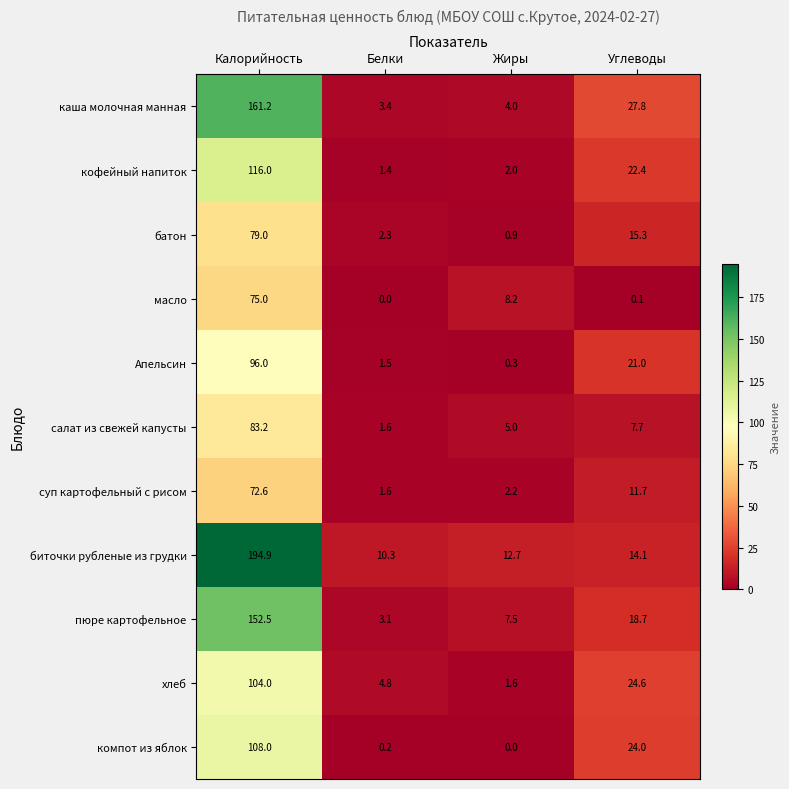

Count the number of categories in the chart.

4